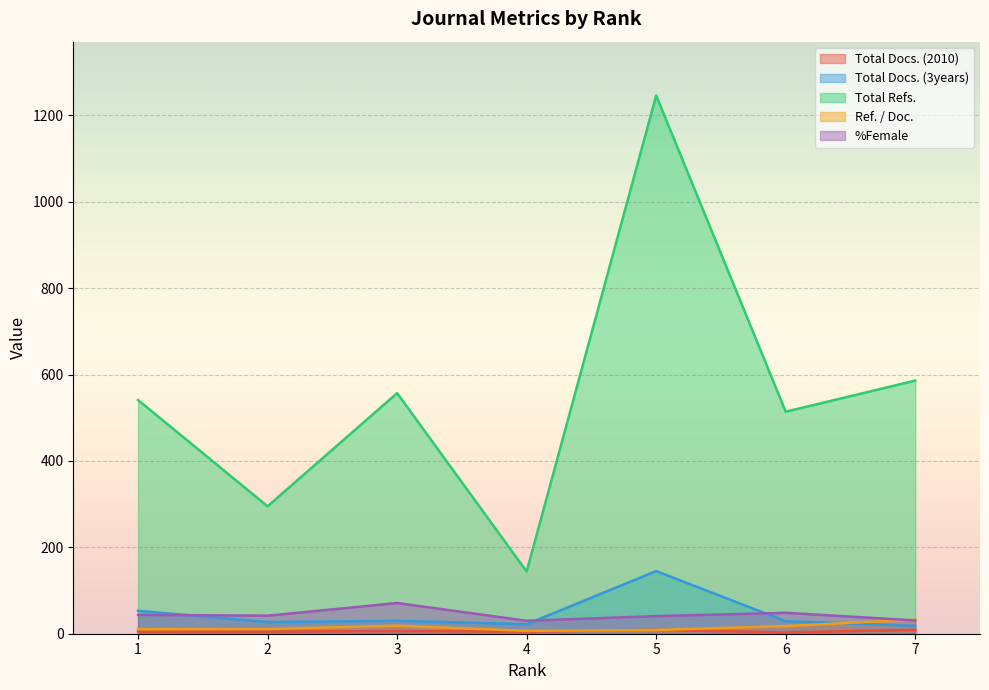

What is the minimum value for %Female?

30.0